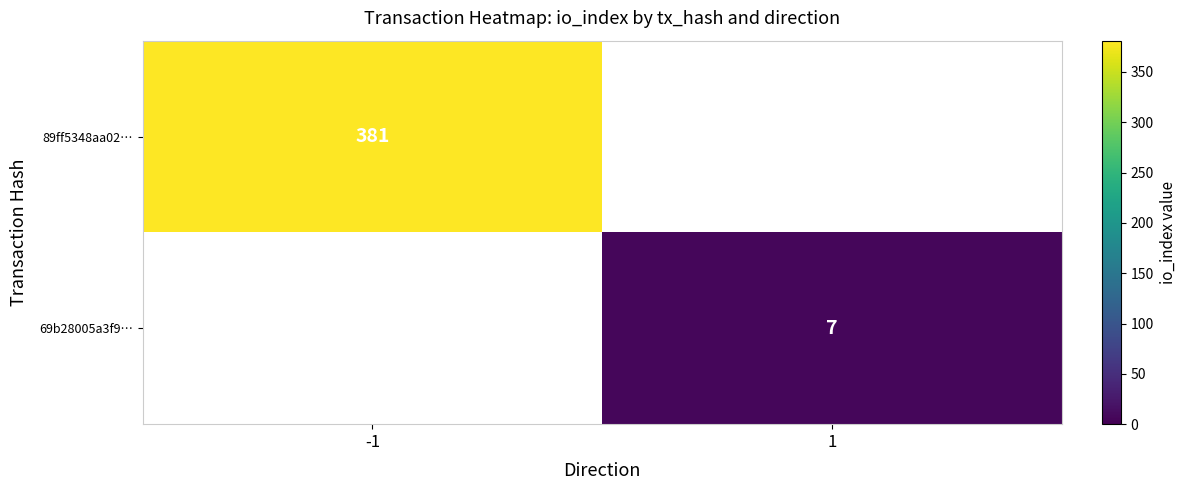

True or false: 69b28005a3f9… has a value of 7 at 1.

True